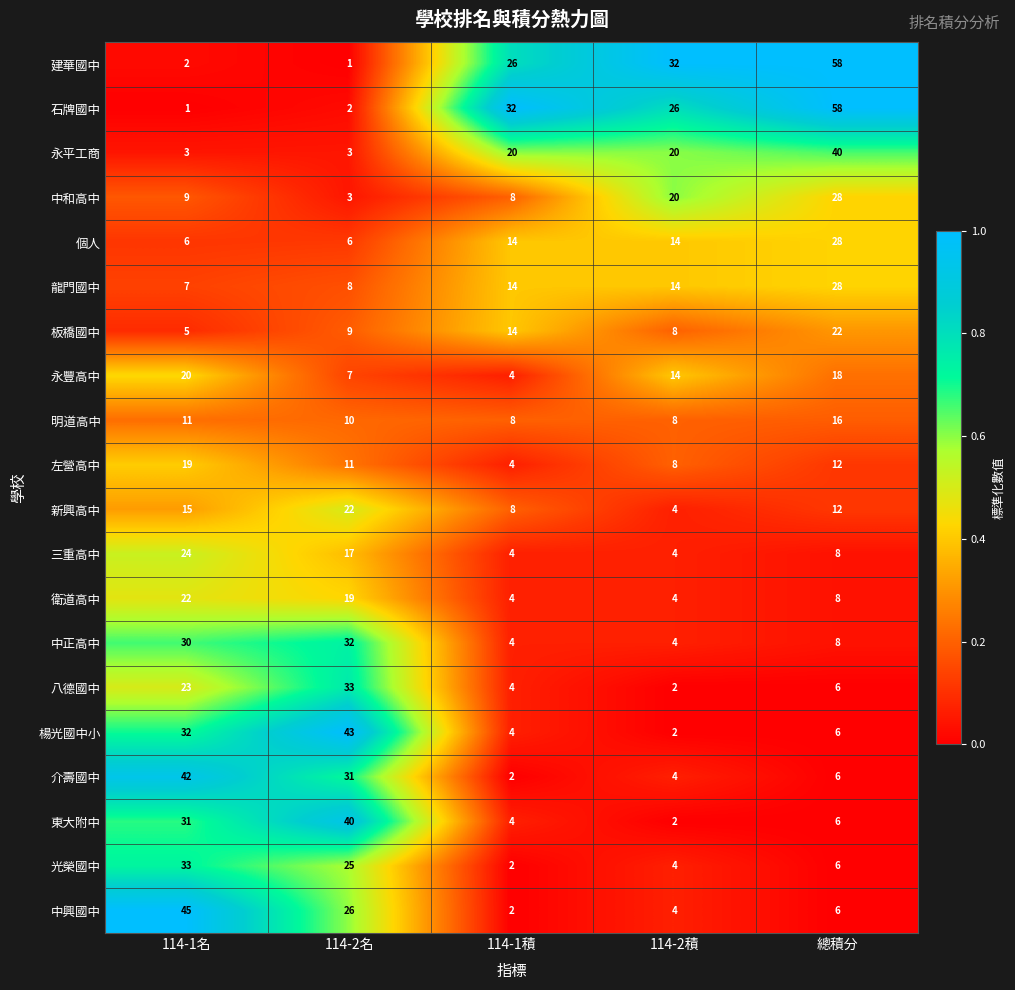

What is the sum of all 個人 values?

68